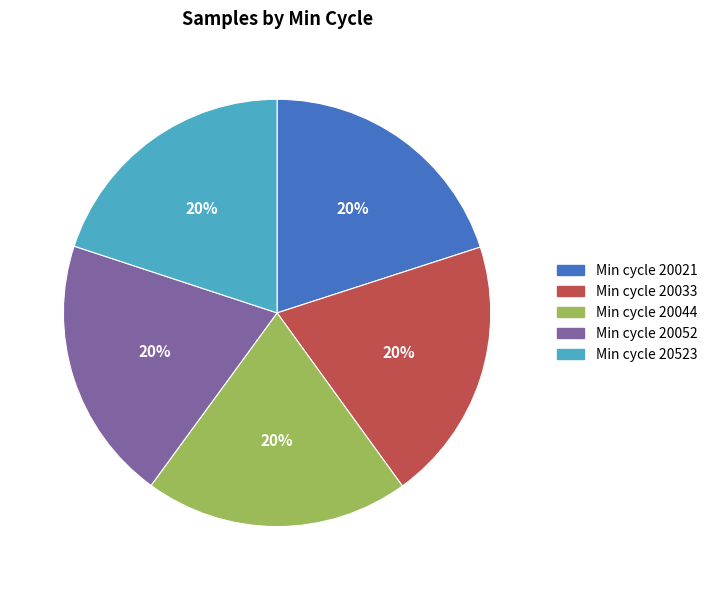

Does any single category account for the majority?

No